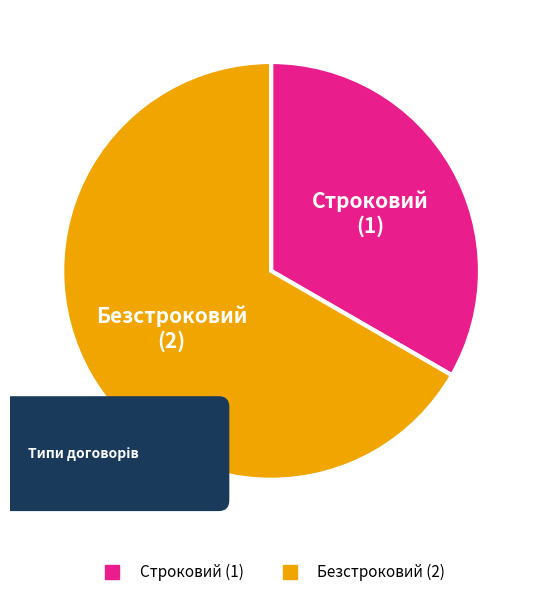

To the nearest percent, what percentage of the pie is Безстроковий?

67%